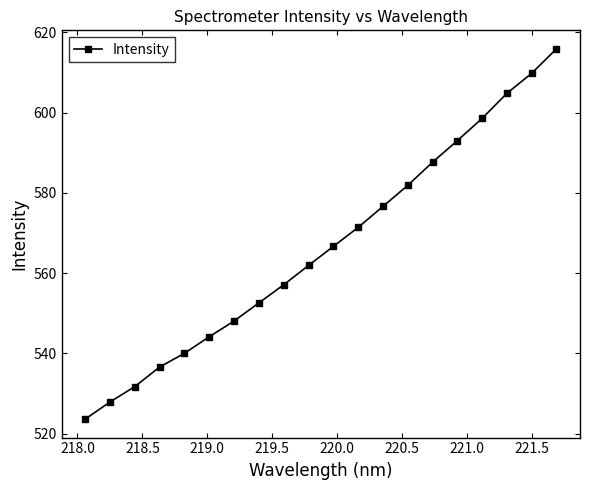

What is the value of the 14th point from the left?

581.9